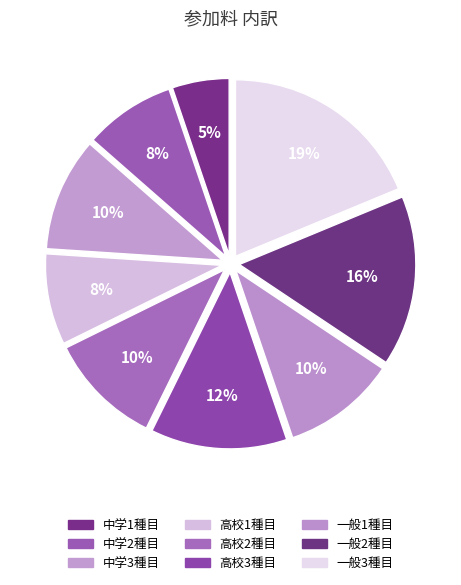

How many slices are in this pie chart?

9